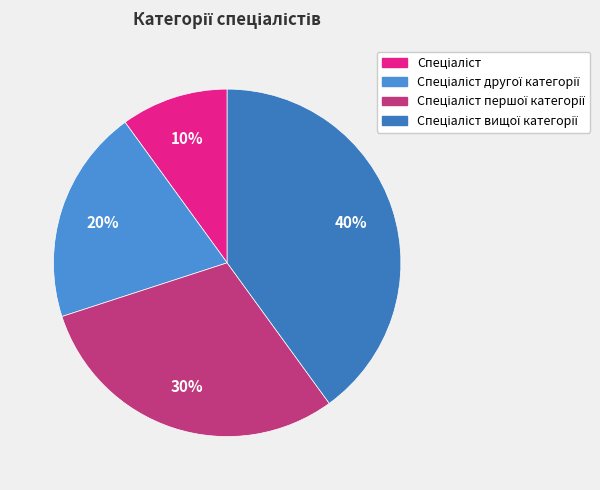

How many slices are in this pie chart?

4